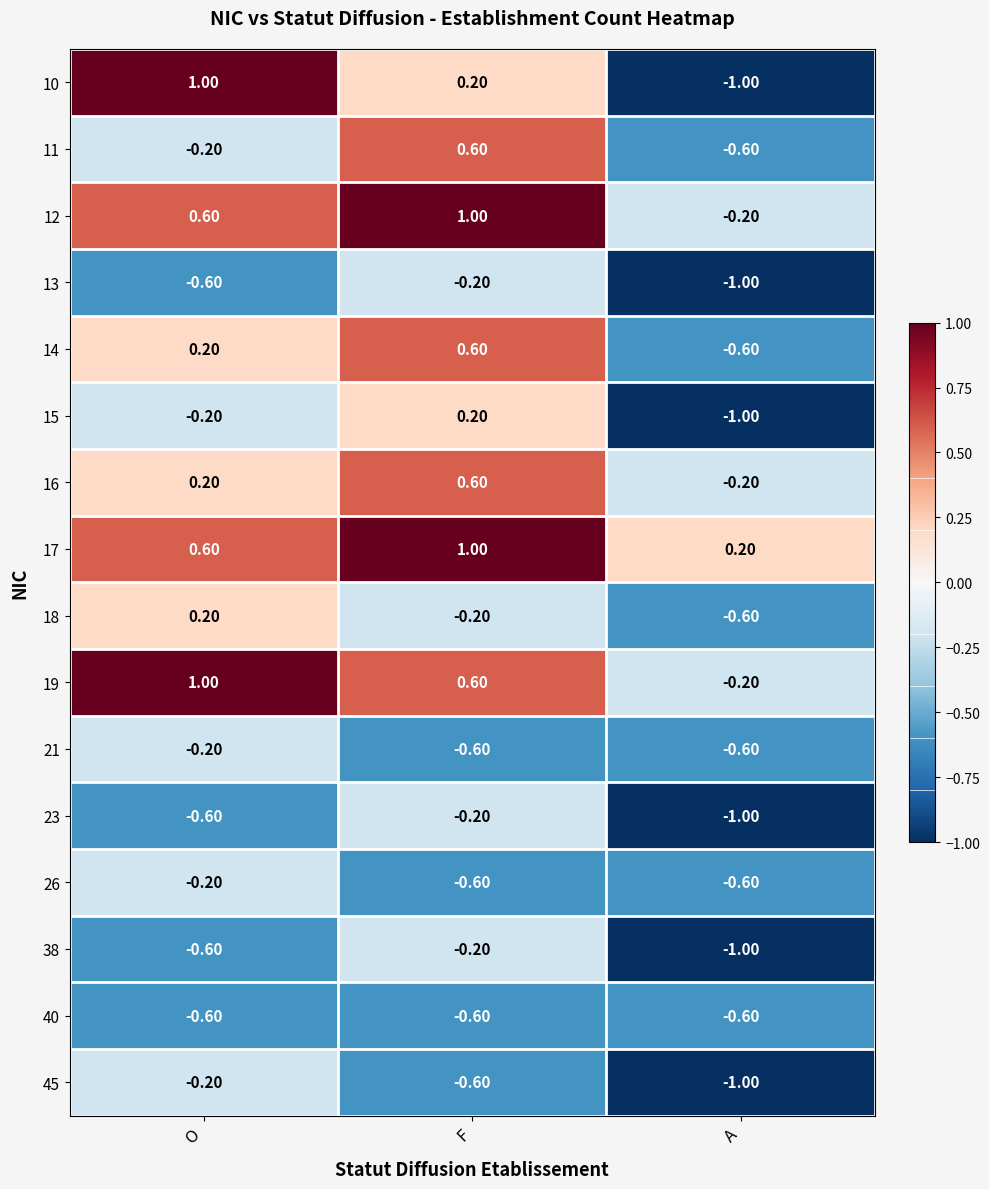

Which category has the highest value in the 26 series?

O